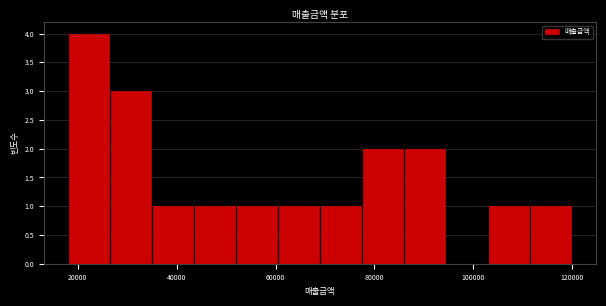

Reading left to right, list every bar in this chart as the range it spans on the x-axis followed by its height. Neither the bar edges nor the heights are printed on the chart, so give them approximately, as read against the axes.

18000 to 26500: 4
26500 to 35000: 3
35000 to 43500: 1
43500 to 52000: 1
52000 to 60500: 1
60500 to 69000: 1
69000 to 77500: 1
77500 to 86000: 2
86000 to 94500: 2
94500 to 103000: 0
103000 to 111500: 1
111500 to 120000: 1